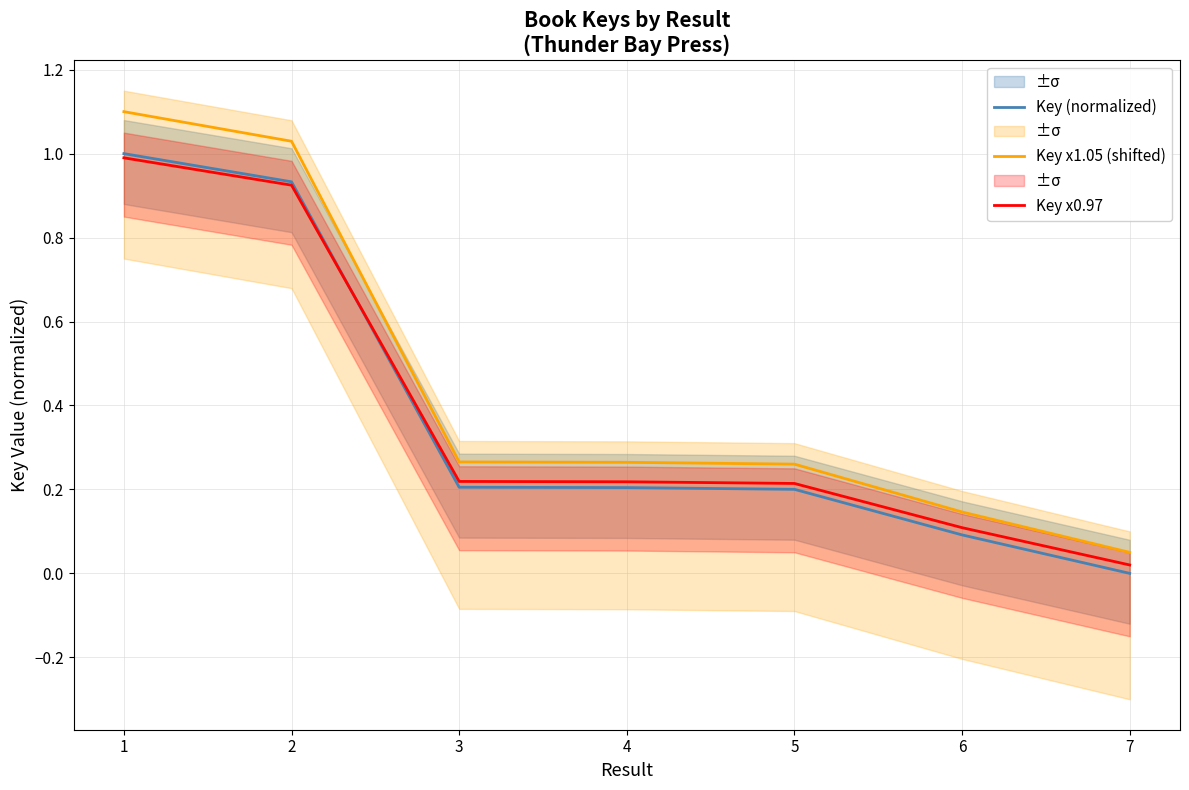

Which series has the largest total across all categories?

Key x1.05 (shifted)